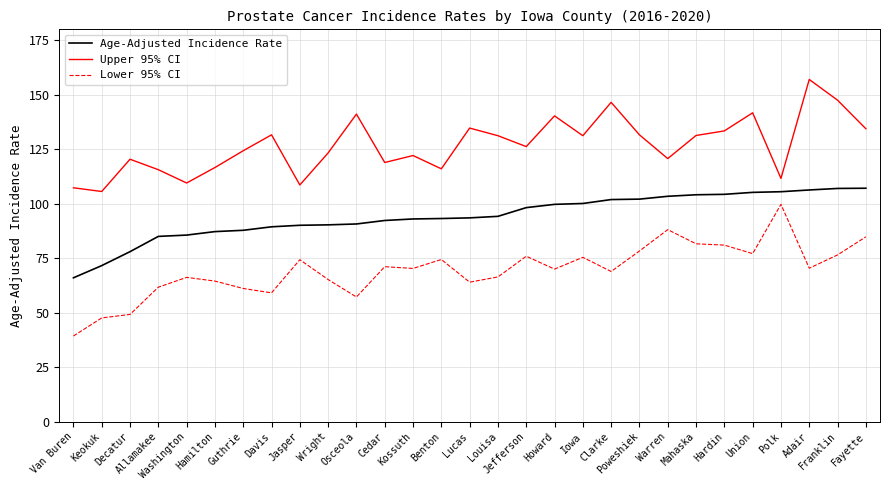

What is the difference between the highest and lowest values at Clarke?

77.6